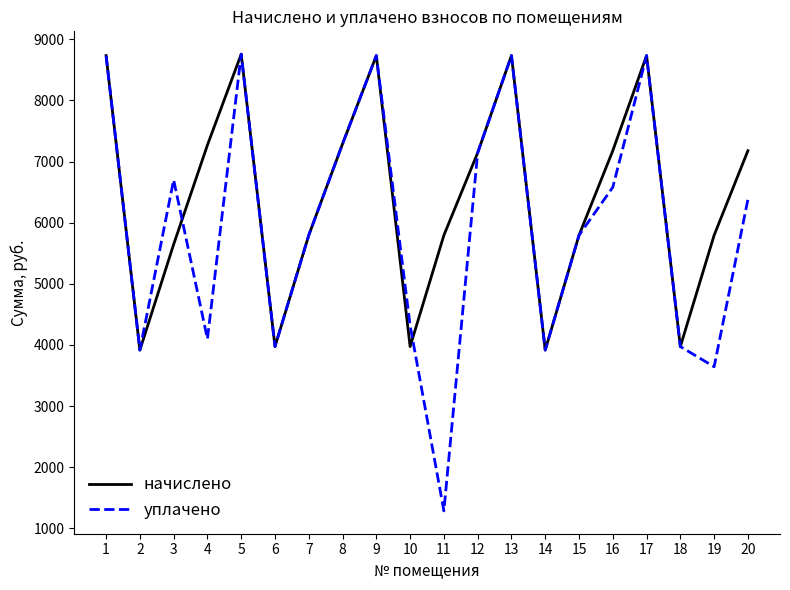

How many interior local valleys does the уплачено series have?

6